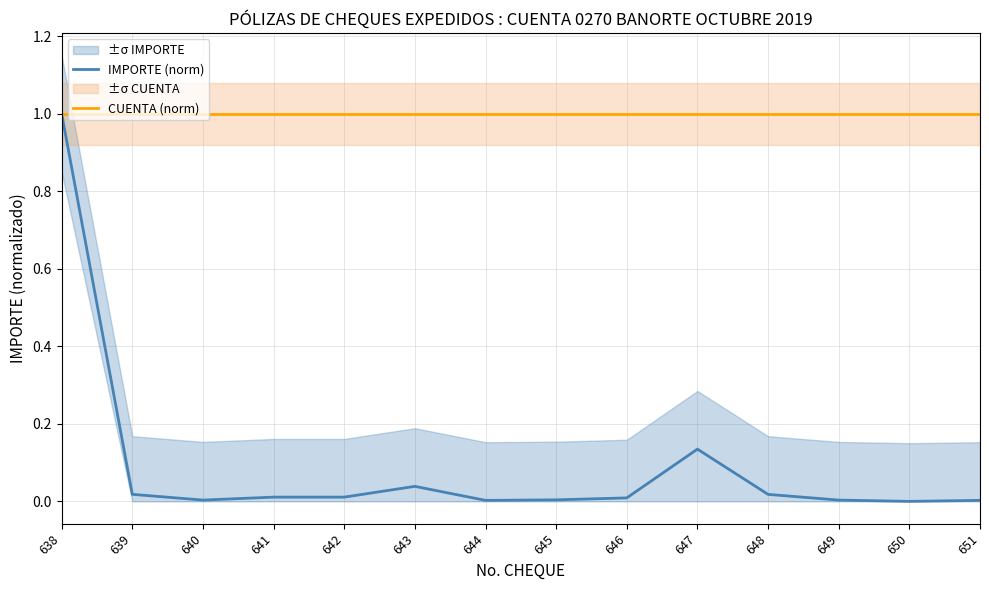

Reading left to right, list all the values displayed in this chart.

IMPORTE (norm): 638=1.0	639=0.0	640=0.0	641=0.0	642=0.0	643=0.0	644=0.0	645=0.0	646=0.0	647=0.1	648=0.0	649=0.0	650=0.0	651=0.0
CUENTA (norm): 638=1.0	639=1.0	640=1.0	641=1.0	642=1.0	643=1.0	644=1.0	645=1.0	646=1.0	647=1.0	648=1.0	649=1.0	650=1.0	651=1.0